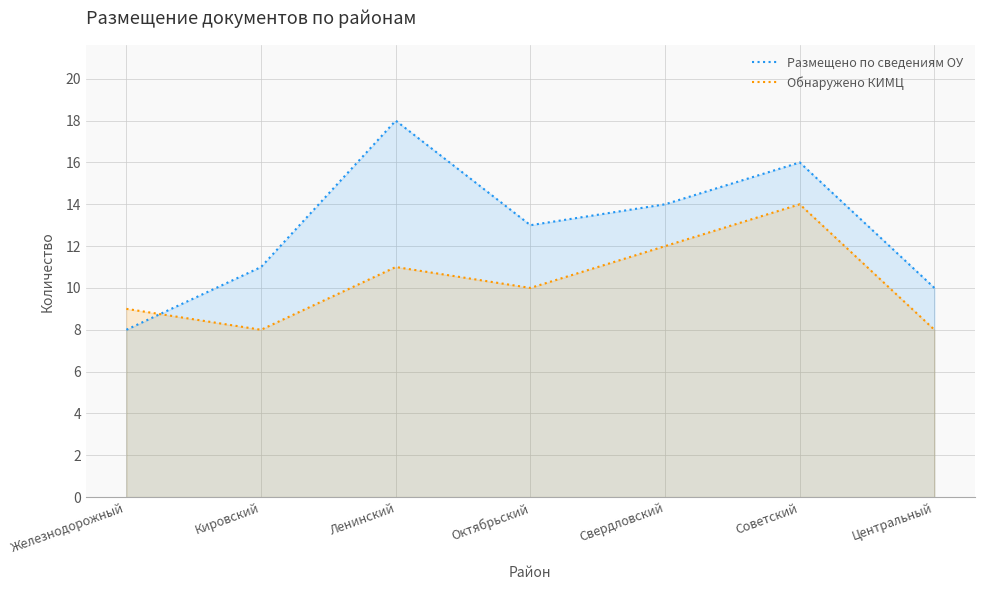

Is it true that Размещено по сведениям ОУ equals 11 at Кировский?

True